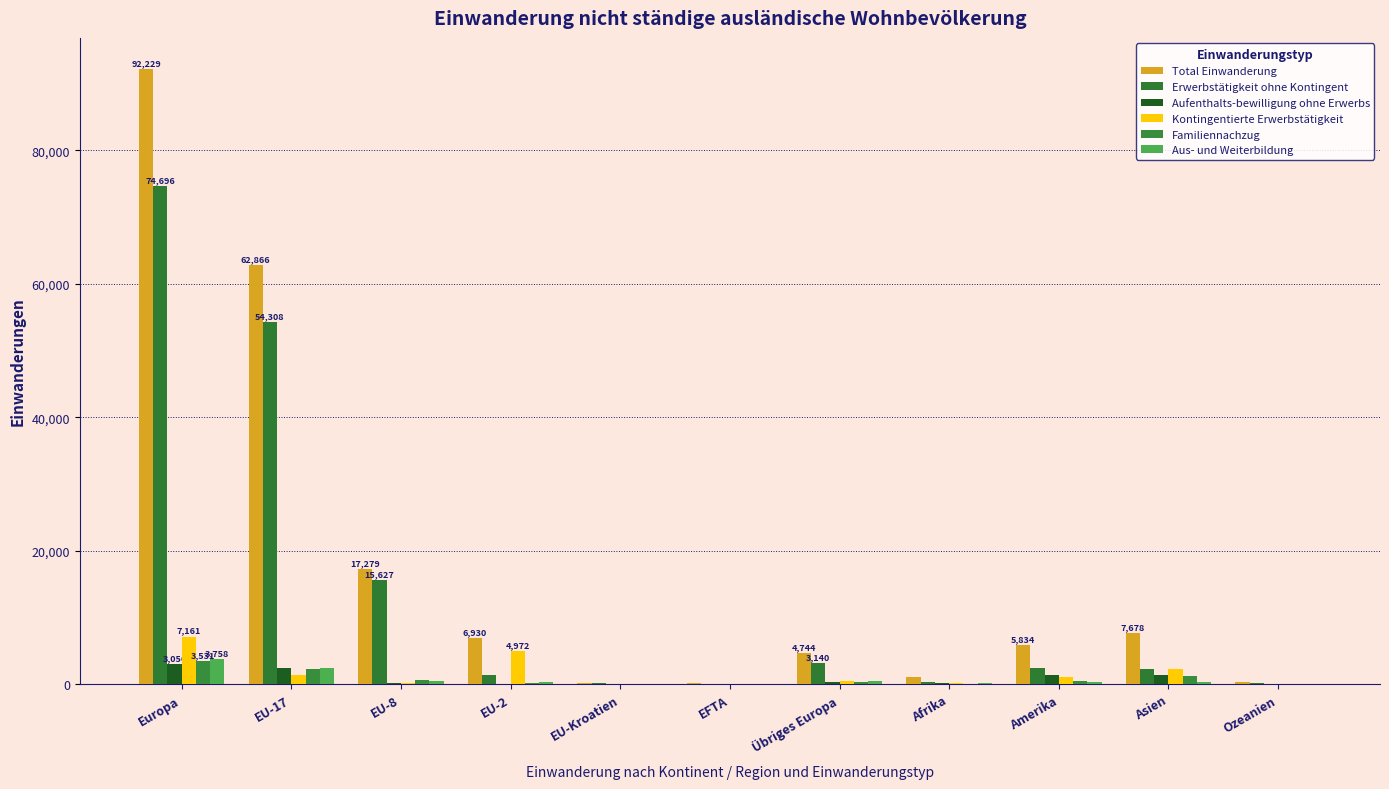

What is the difference between the Total Einwanderung values at Amerika and Asien?

1844